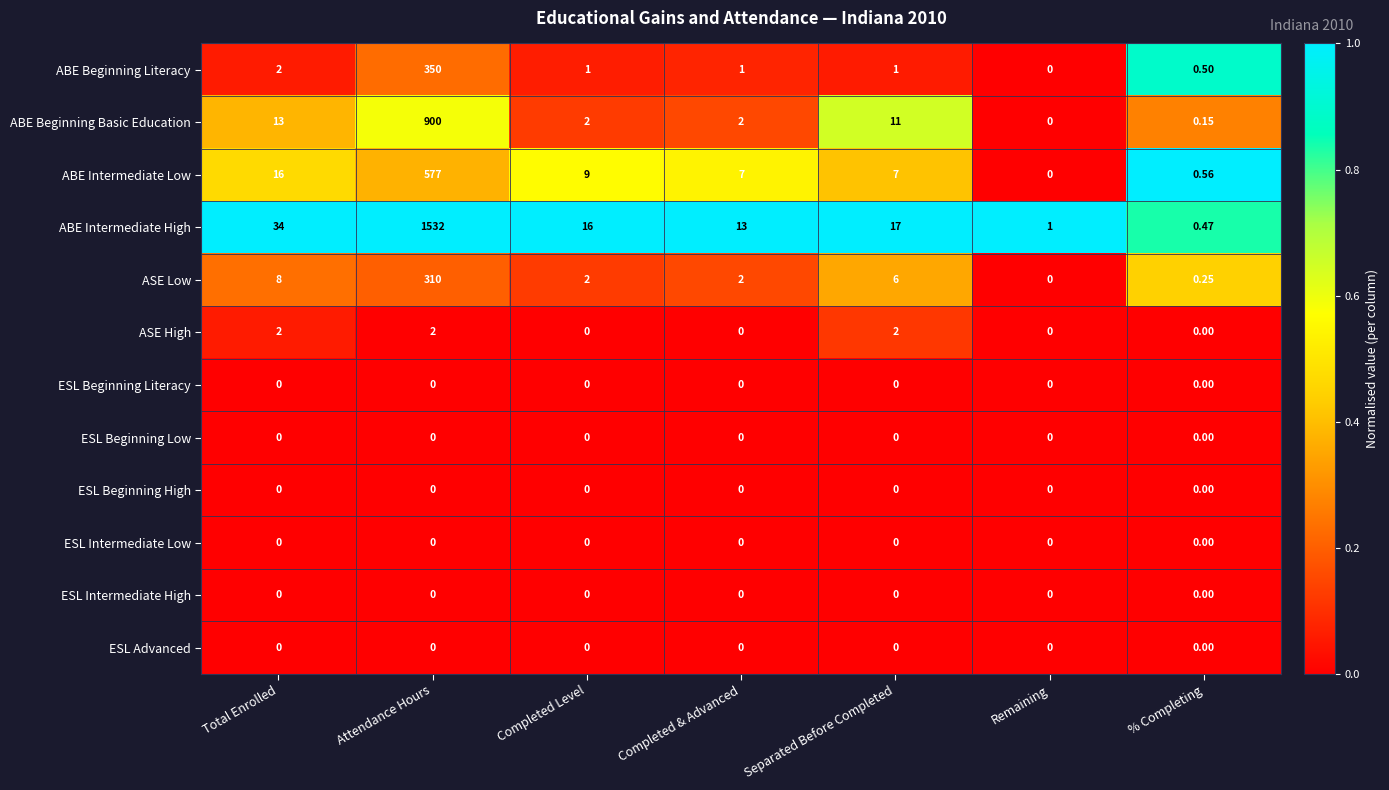

Between Separated Before Completed and Remaining, which series saw the biggest shift?

ABE Intermediate High